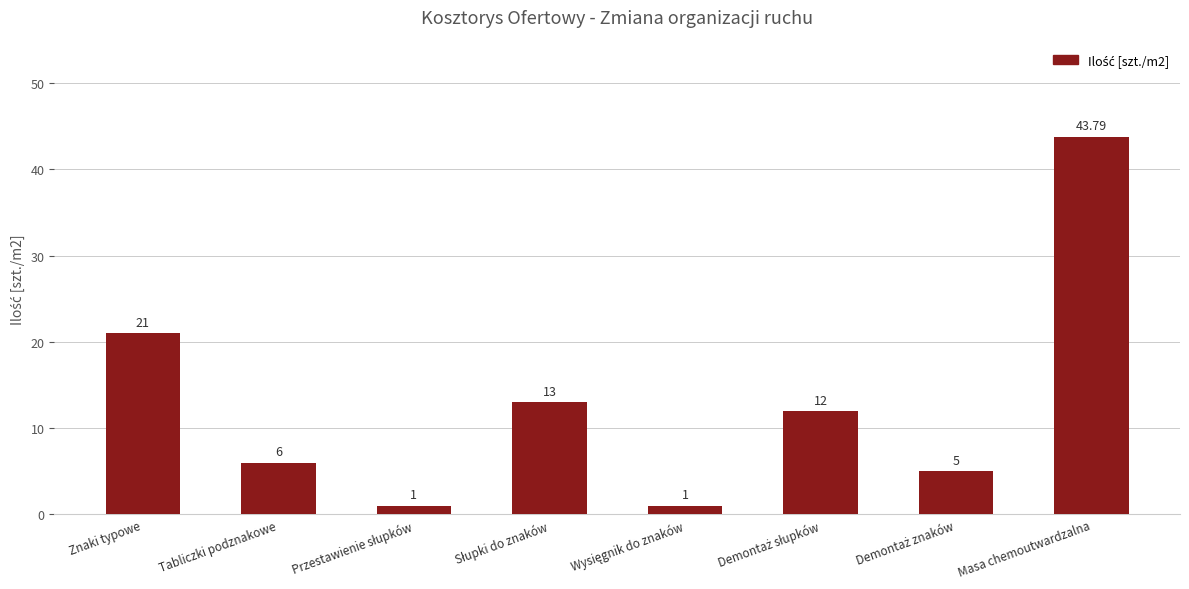

How many bars are there in total?

8